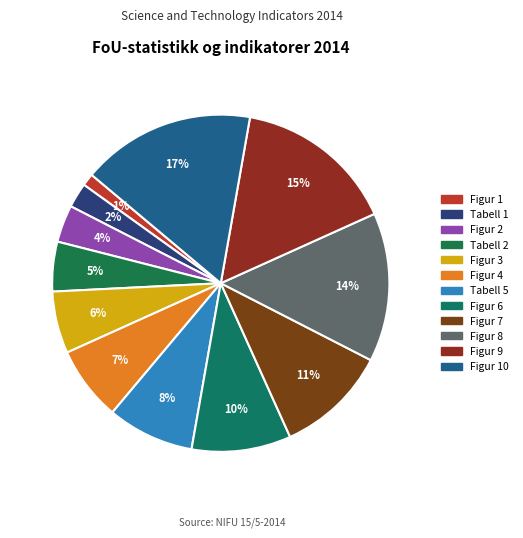

What is the smallest slice in the pie chart?

Figur 1